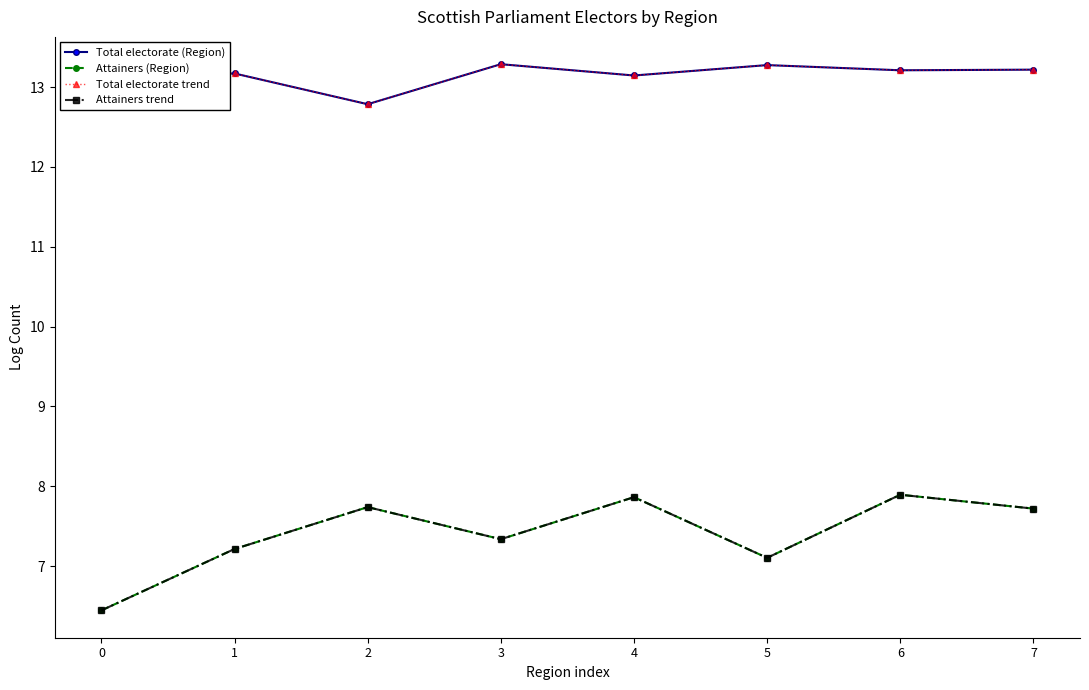

What is the total value across all series at 2?

41.0